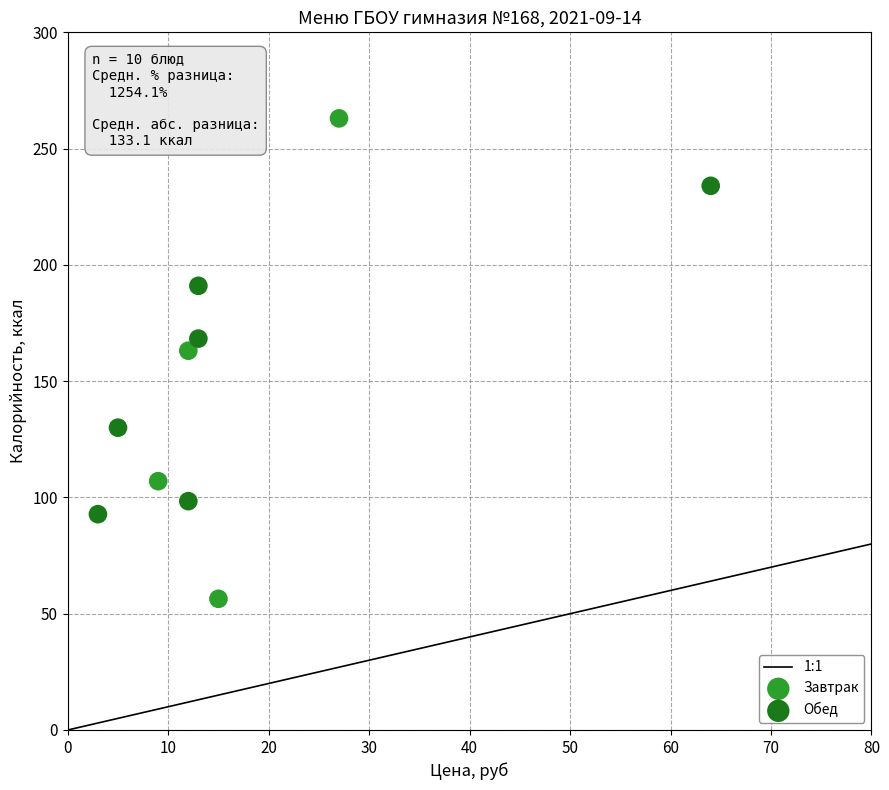

Which series has the largest Y range (max minus min)?

Завтрак